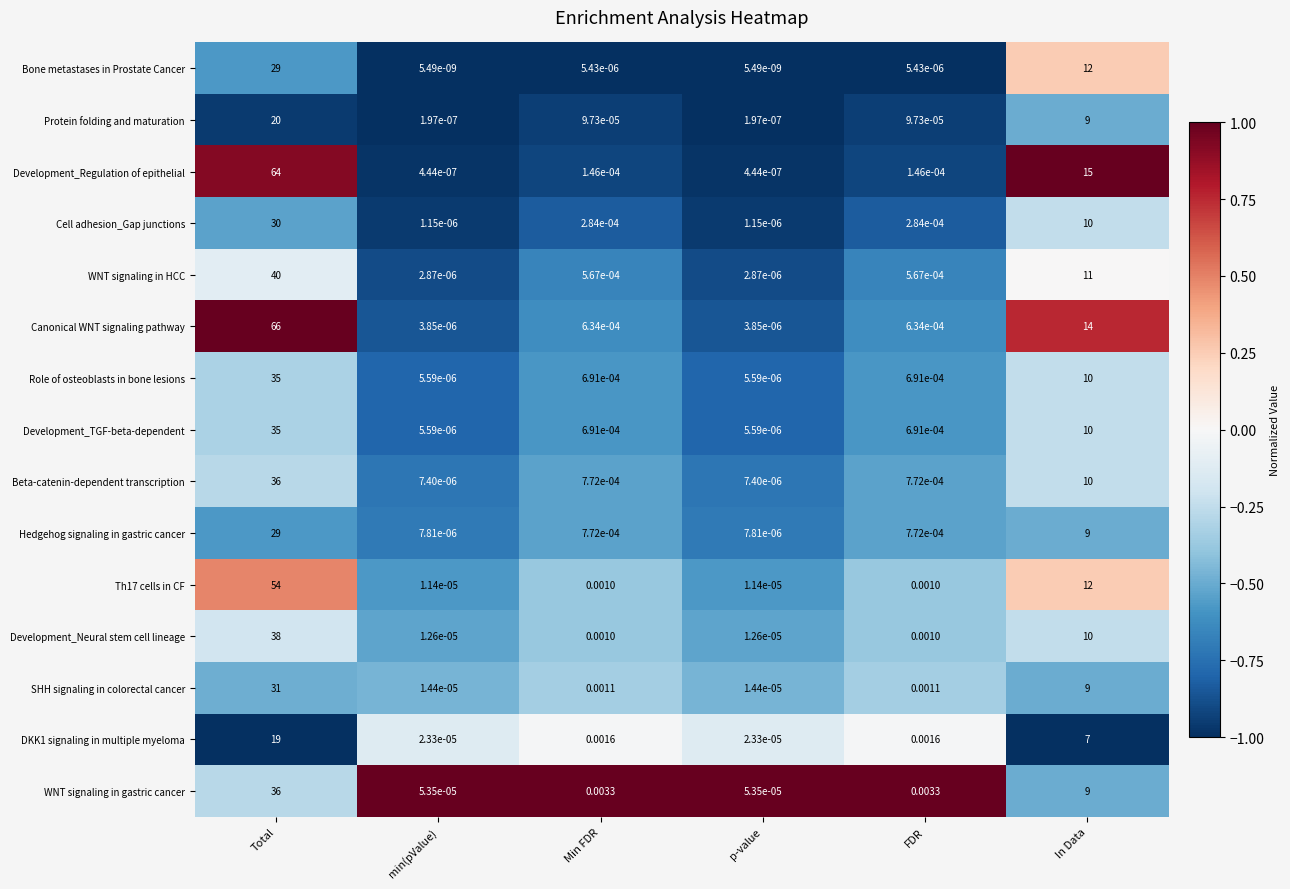

Which series has the largest range (max minus min)?

Canonical WNT signaling pathway